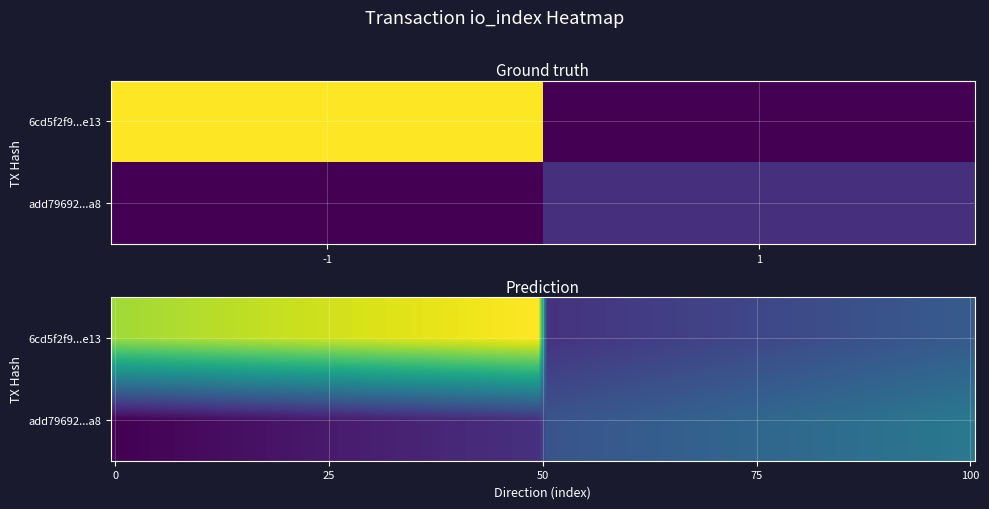

What is the sum of the 6cd5f2f91828c30a0d3396fae0a6b4483089e13 values at direction and io_index?

14